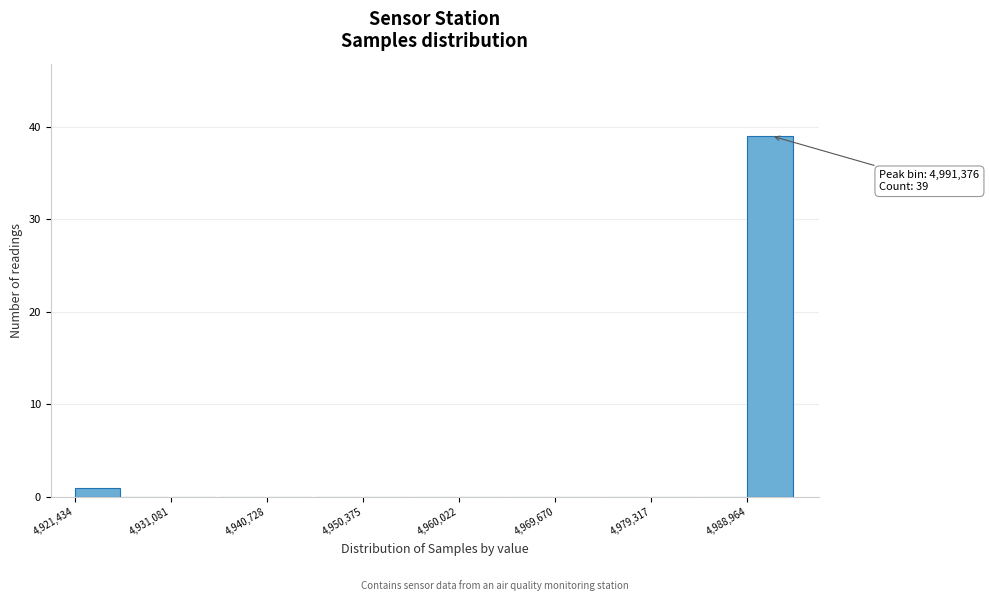

Which range on the x-axis has the tallest bar?

4989000 to 4994000